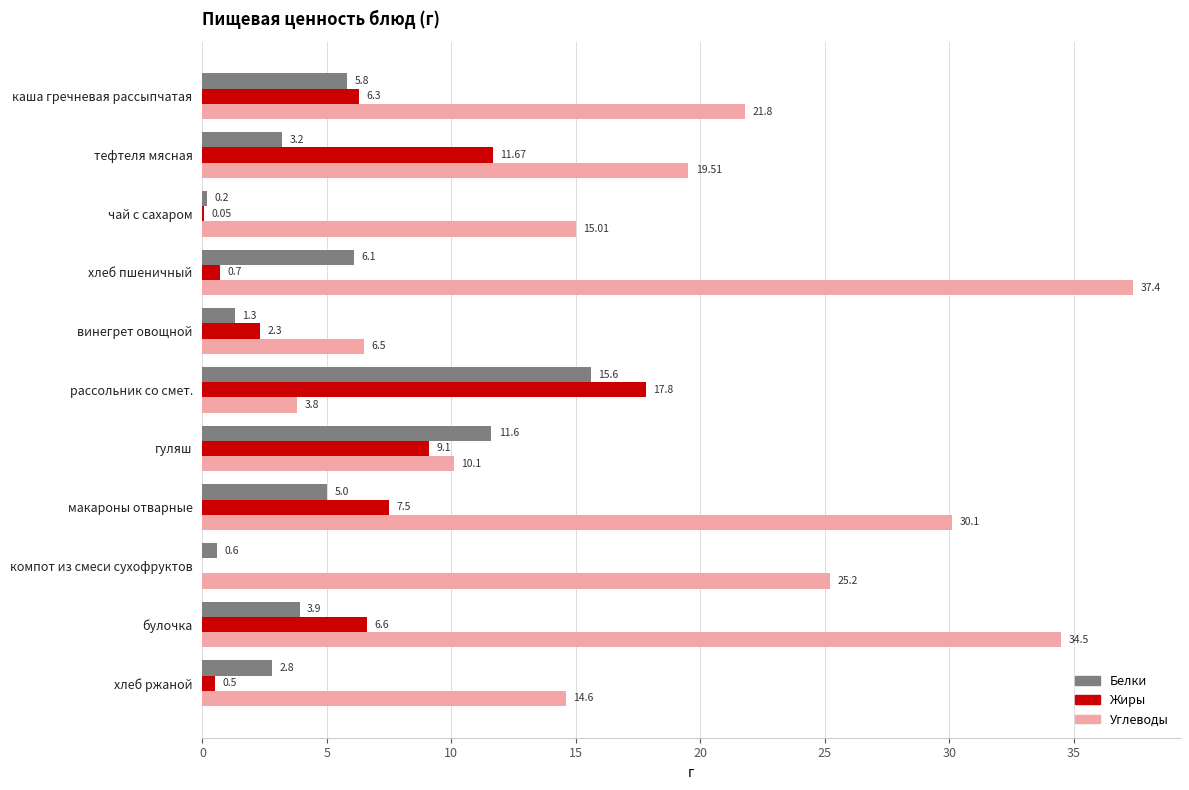

Which category has the highest value across all series?

хлеб пшеничный